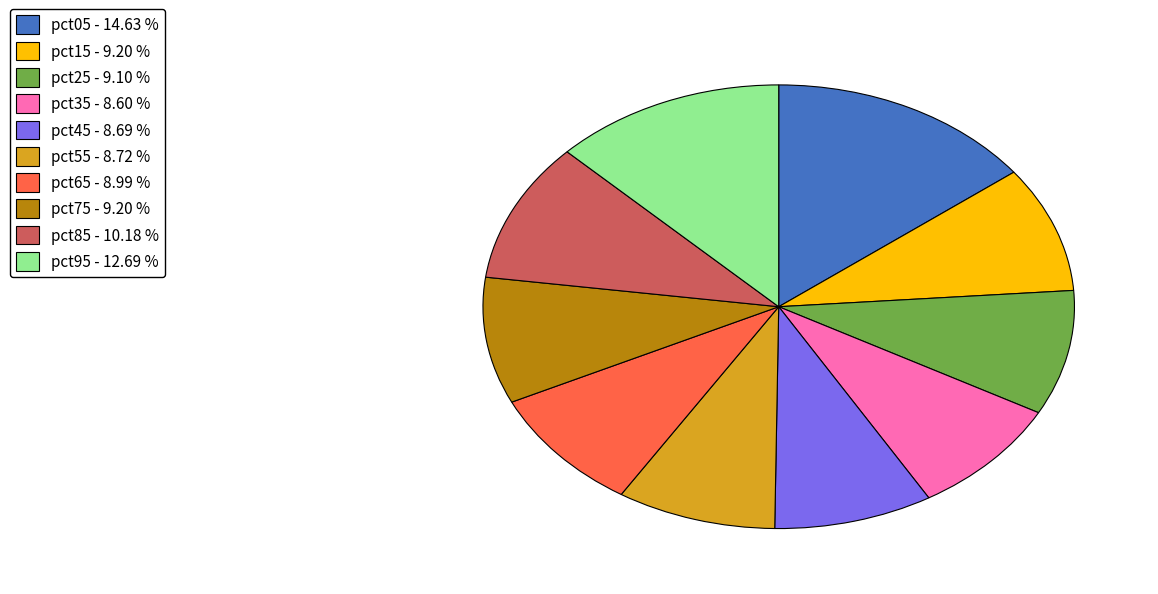

The pct75 slice represents 9% of the pie. True or false?

True